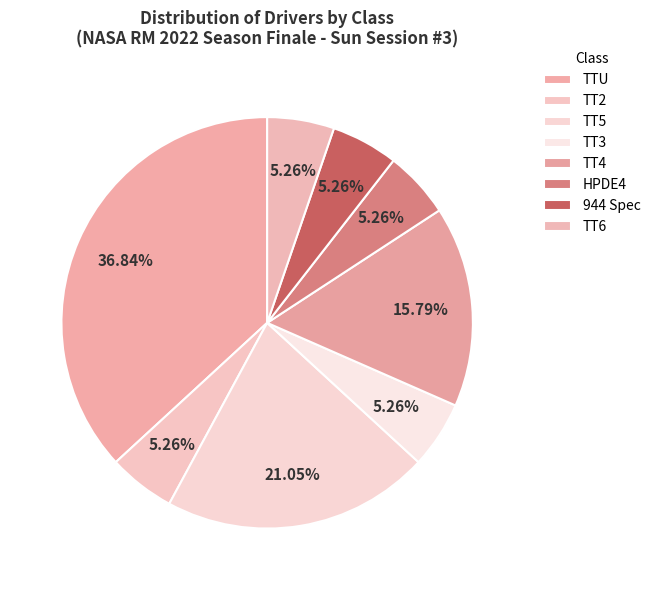

Which category has the smallest portion of the pie?

TT2